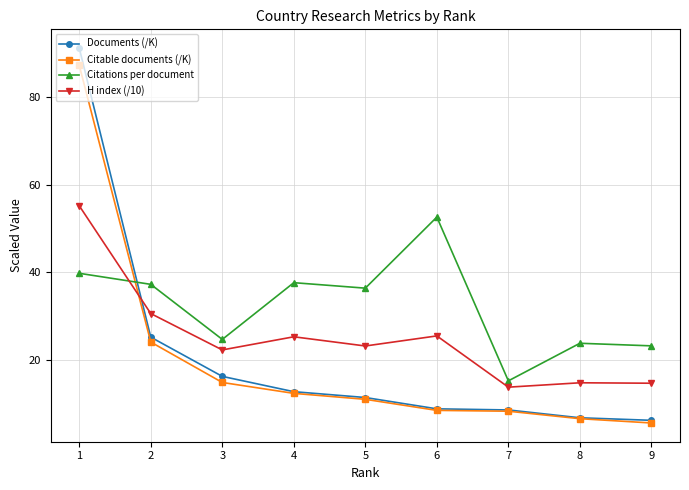

What is the difference between the Documents (/K) values at 4 and 5?

1.3